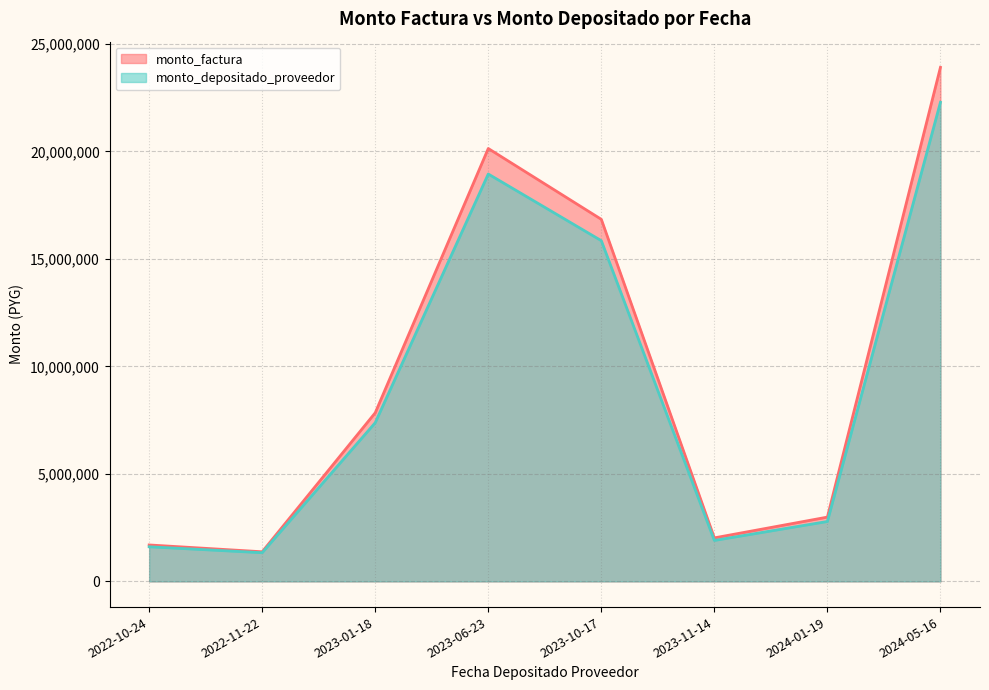

What is the sum of the monto_factura values at 2023-10-17 and 2023-06-23?

36977000